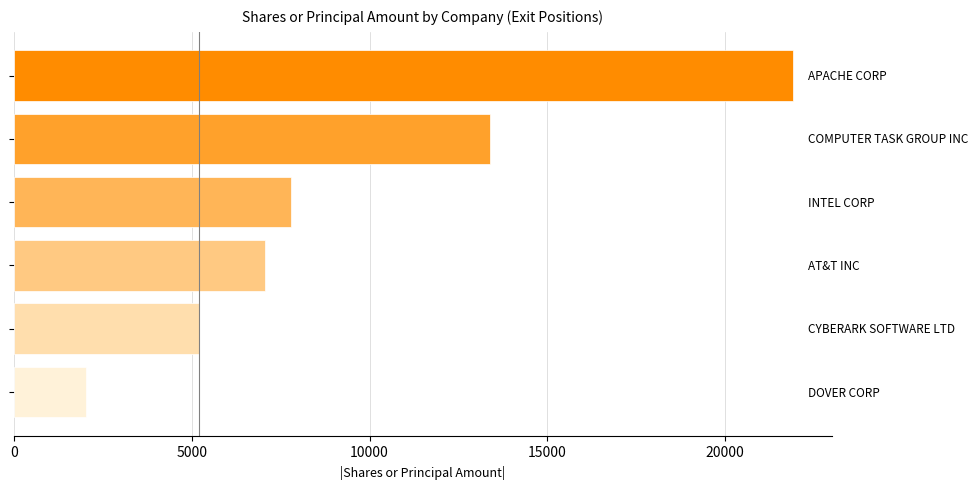

What is the minimum value shown in the chart?

2032